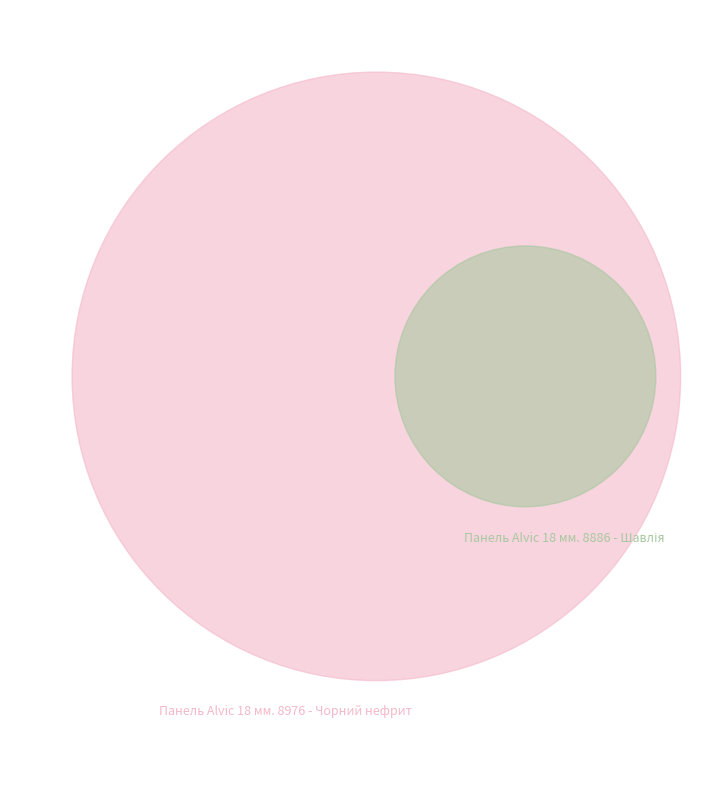

Rank the categories by value from highest to lowest.

Панель Alvic 18 мм. 8976 - Чорний нефрит, Панель Alvic 18 мм. 8886 - Шавлія